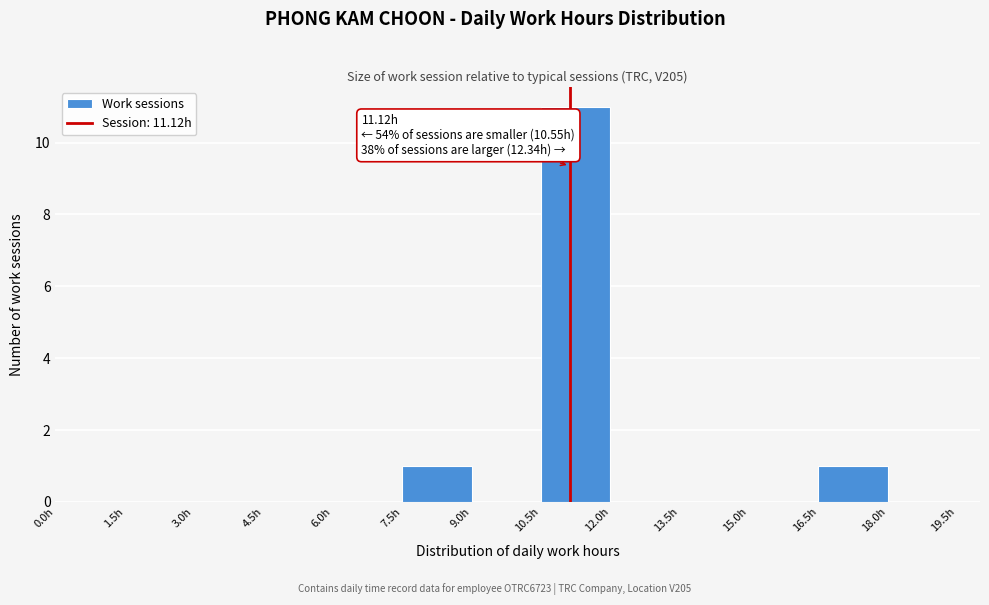

Which range on the x-axis has the tallest bar?

10.5 to 12.0